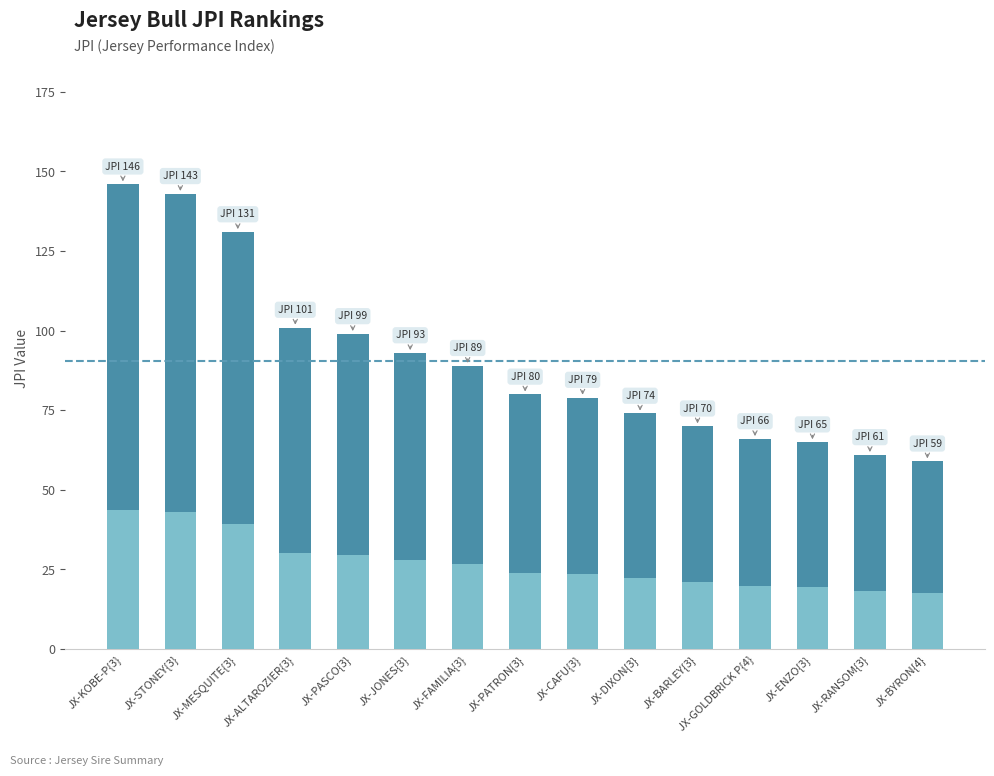

Between JX-ENZO{3} and JX-FAMILIA{3}, which is larger?

JX-FAMILIA{3}